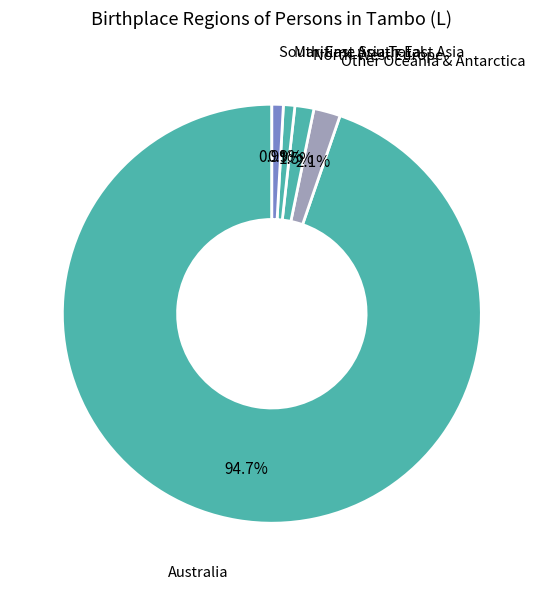

What percentage is NOT represented by North-West Europe?

98.5%